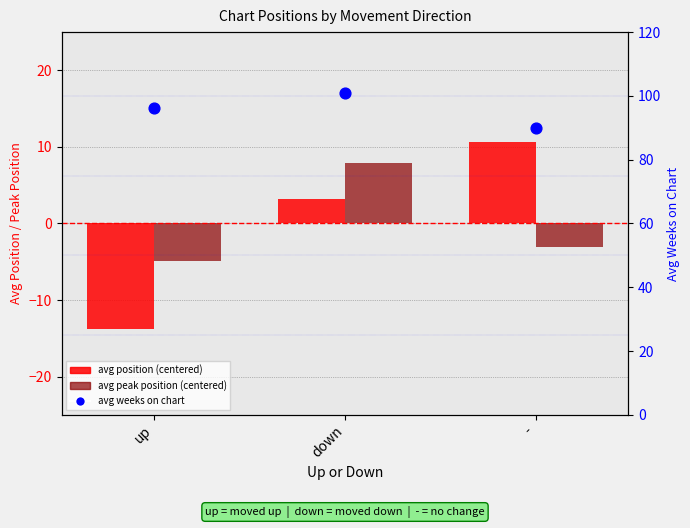

Is the value of avg position (centered) at - greater than the value of avg weeks on chart at up?

No